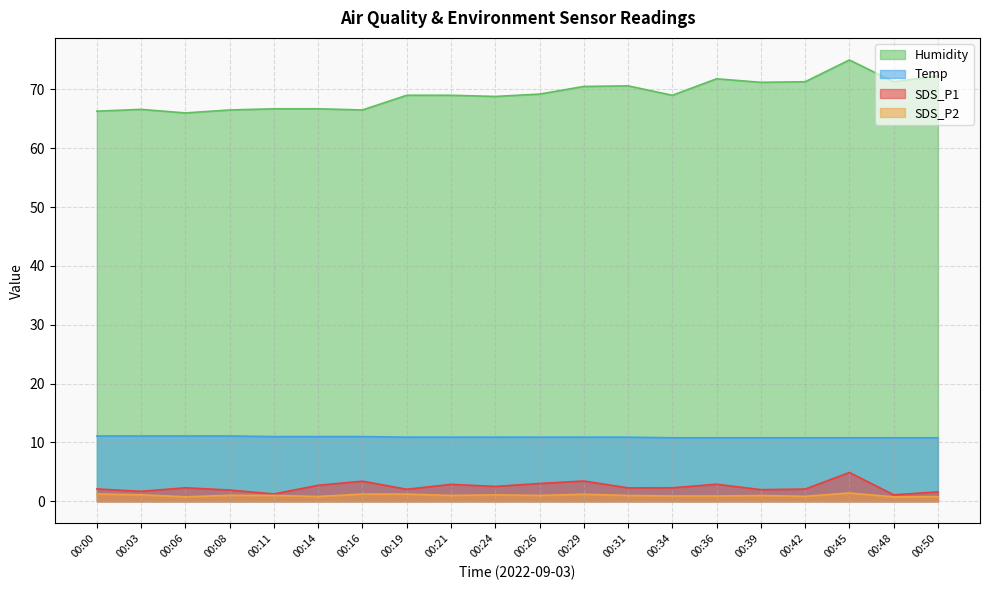

How many data points in SDS_P2 are above 1?

8